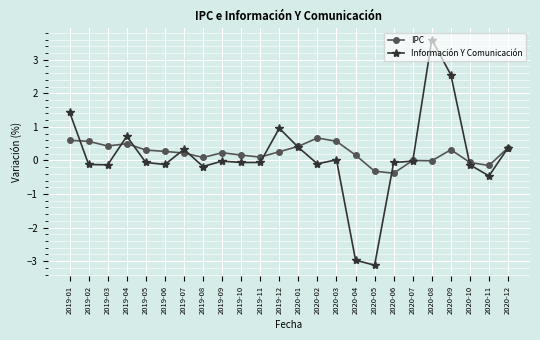

In Información Y Comunicación, how many points are higher than both neighbors (excluding endpoints)?

6